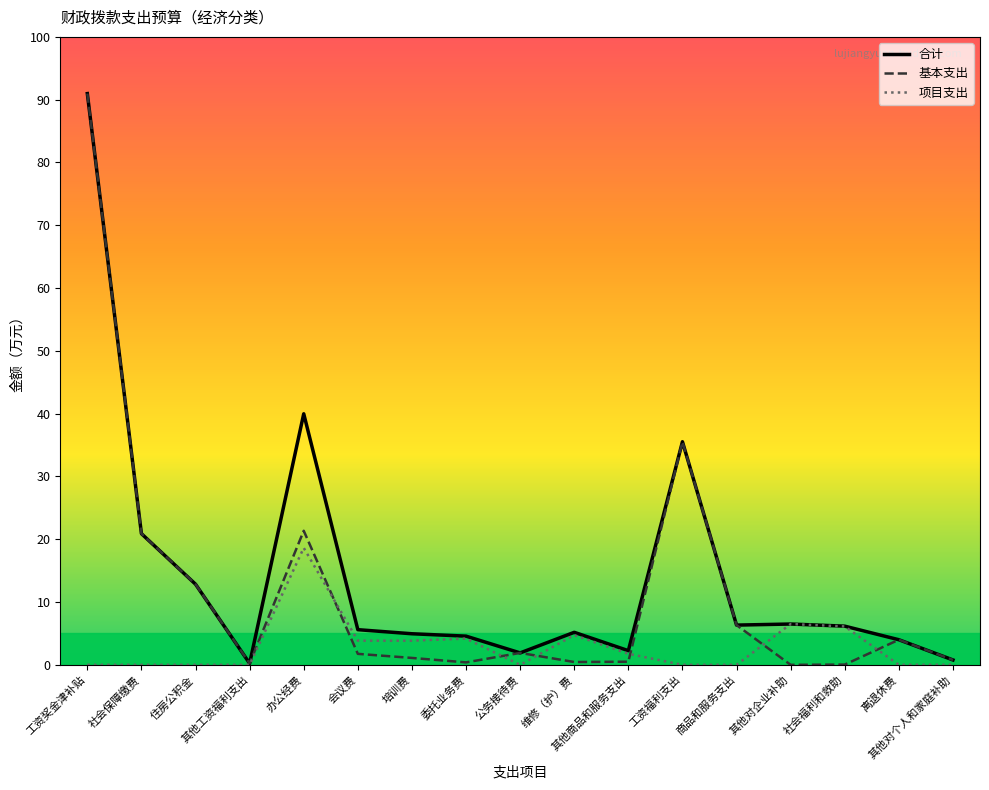

The value of 基本支出 at 住房公积金 is 18.8. True or false?

False